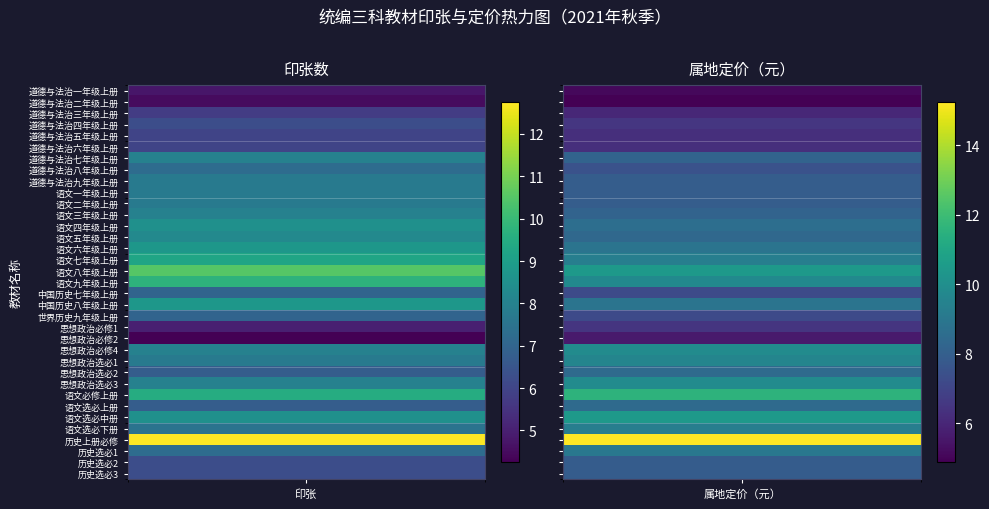

The 历史选必3 series shows 7.9 at 属地定价（元）. True or false?

True